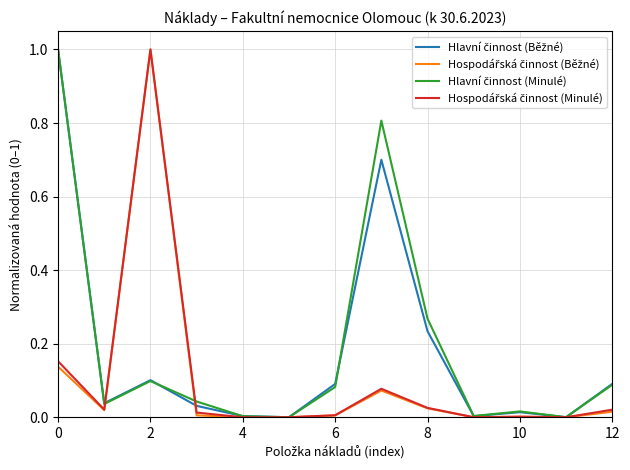

What is the greatest value displayed?

1.0